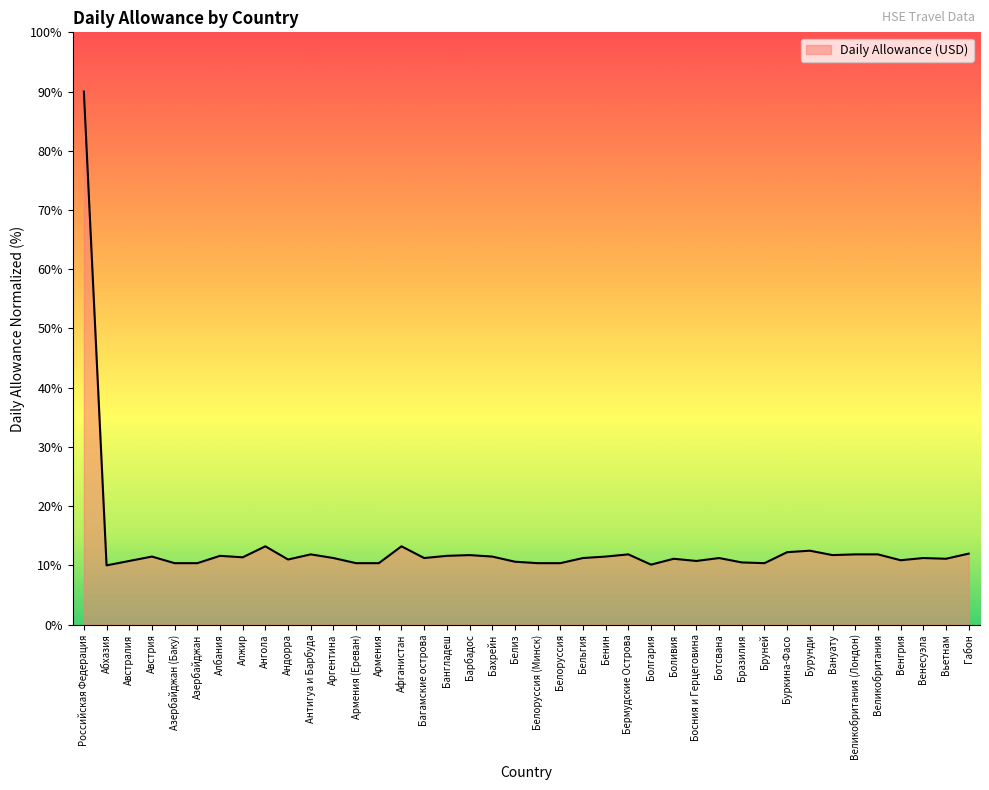

What position from the right is Буркина-Фасо?

9